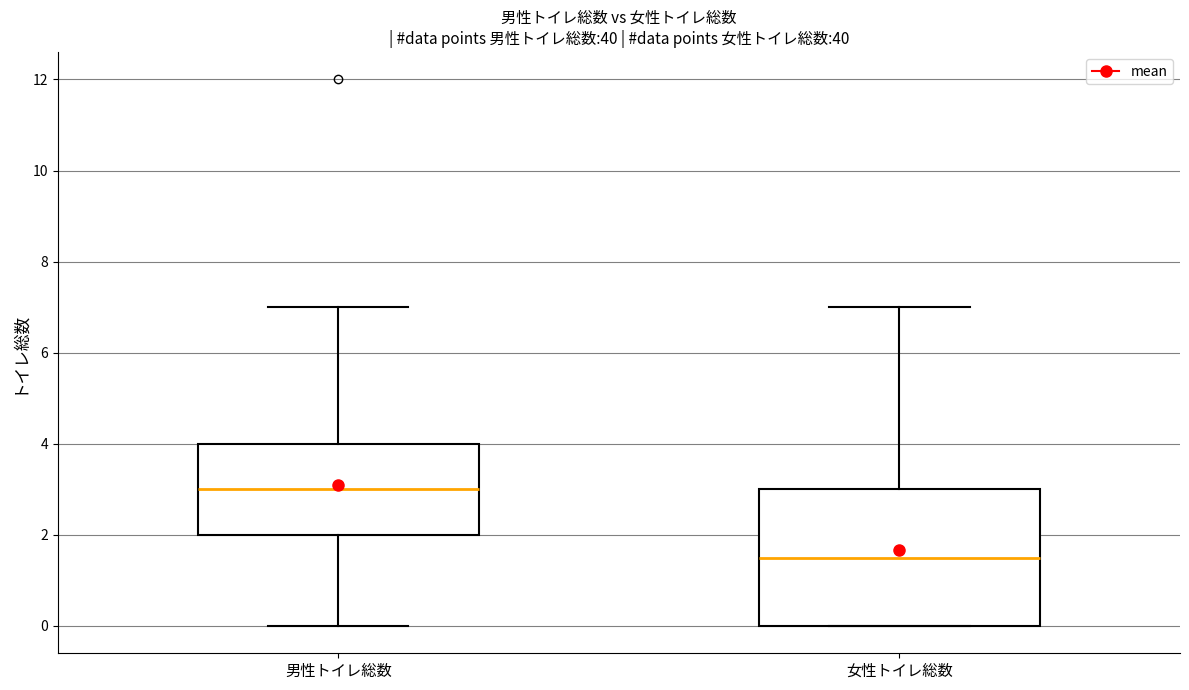

Where does the median line of the box for 女性トイレ総数 sit on the y-axis? The values are not printed on the chart, so give them approximately, as read against the axis.

1.6